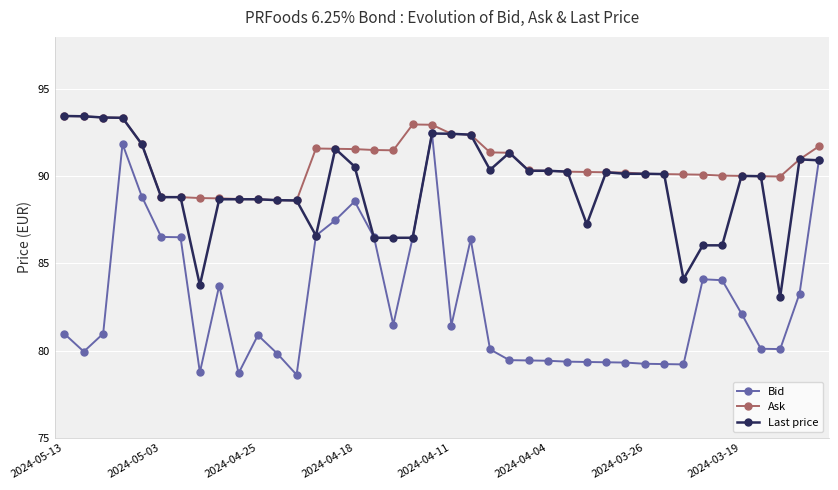

What is the lowest value of the Last price series?

83.1